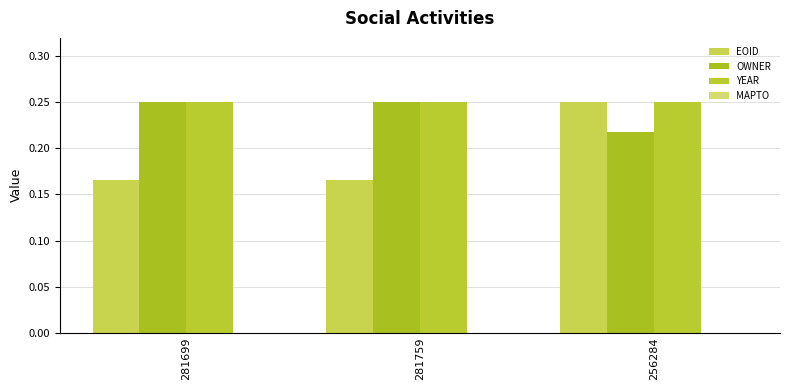

Reading left to right, what are all the values shown in this chart?

EOID: 281699=0.2	281759=0.2	256284=0.2
OWNER: 281699=0.2	281759=0.2	256284=0.2
YEAR: 281699=0.2	281759=0.2	256284=0.2
MAPTO: 281699=0.0	281759=0.0	256284=0.0